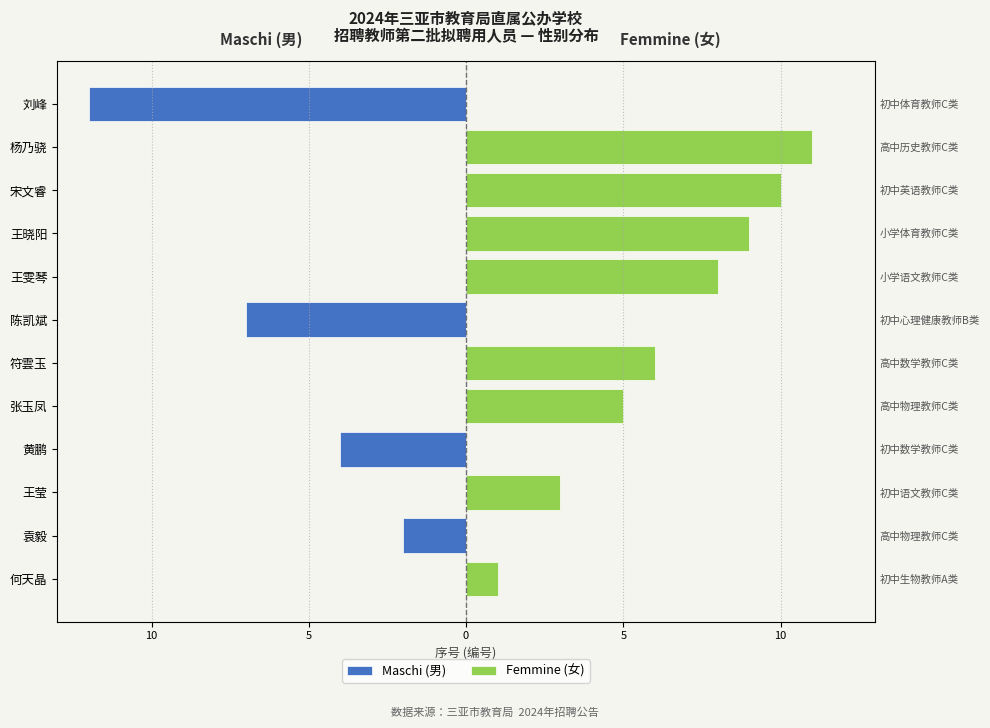

How many negative values does the Maschi (男) series have?

4